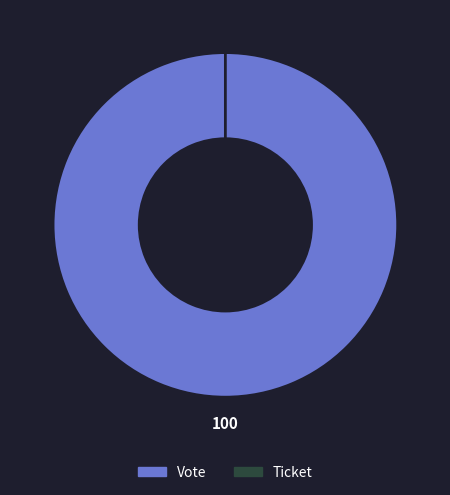

To the nearest percent, what percentage of the pie is Vote?

100%